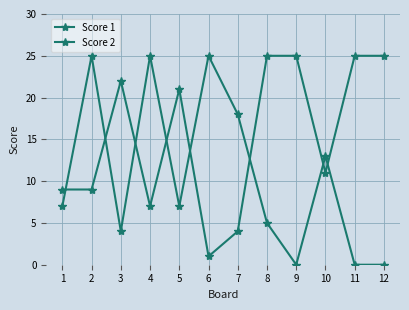

Does the chart have visible grid lines?

Yes